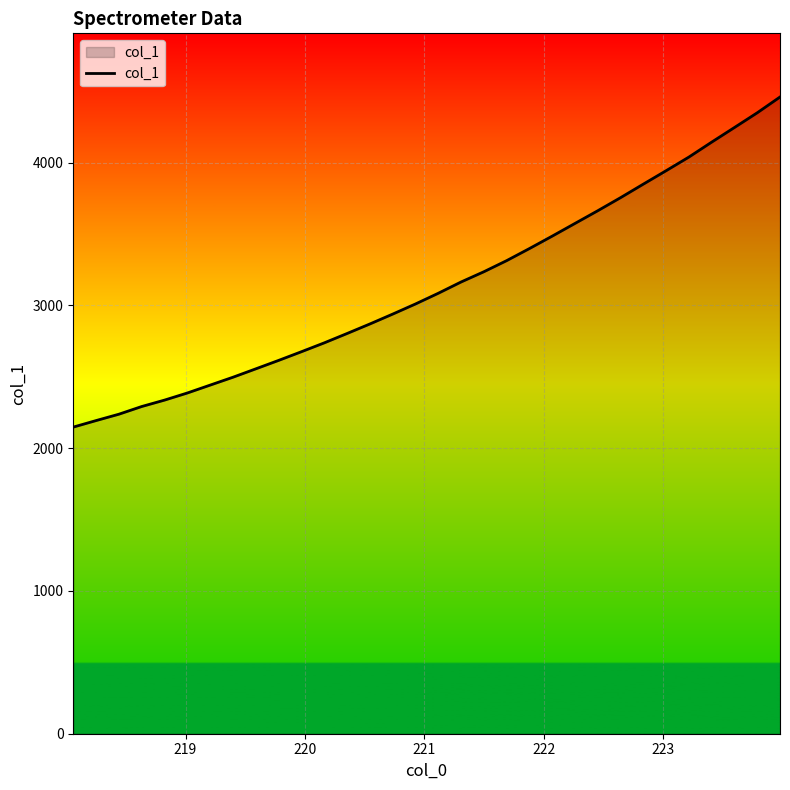

What is the maximum value shown in the chart?

4459.5